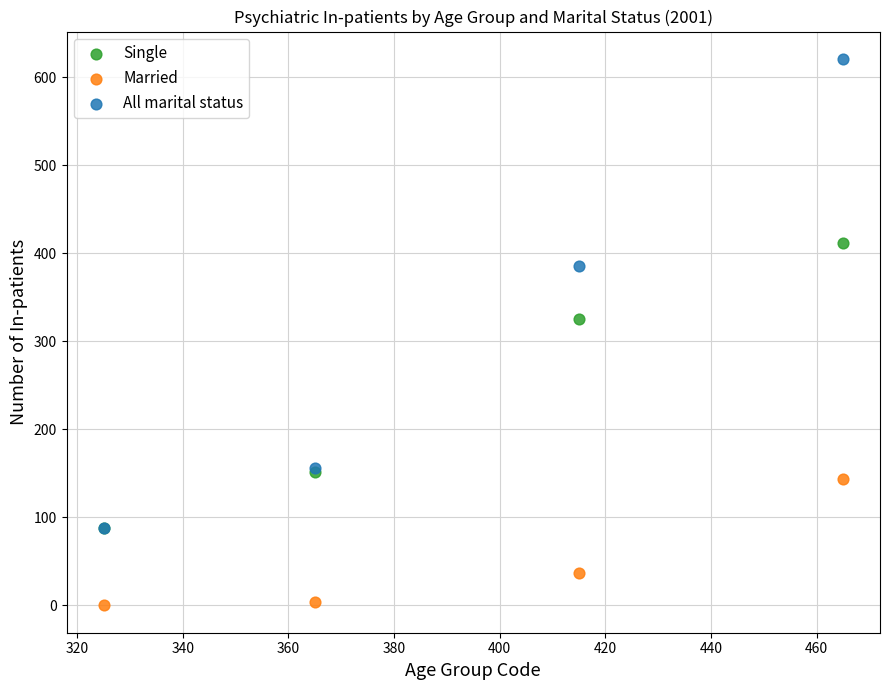

In the Single series, what Y value is closest to 250?

325